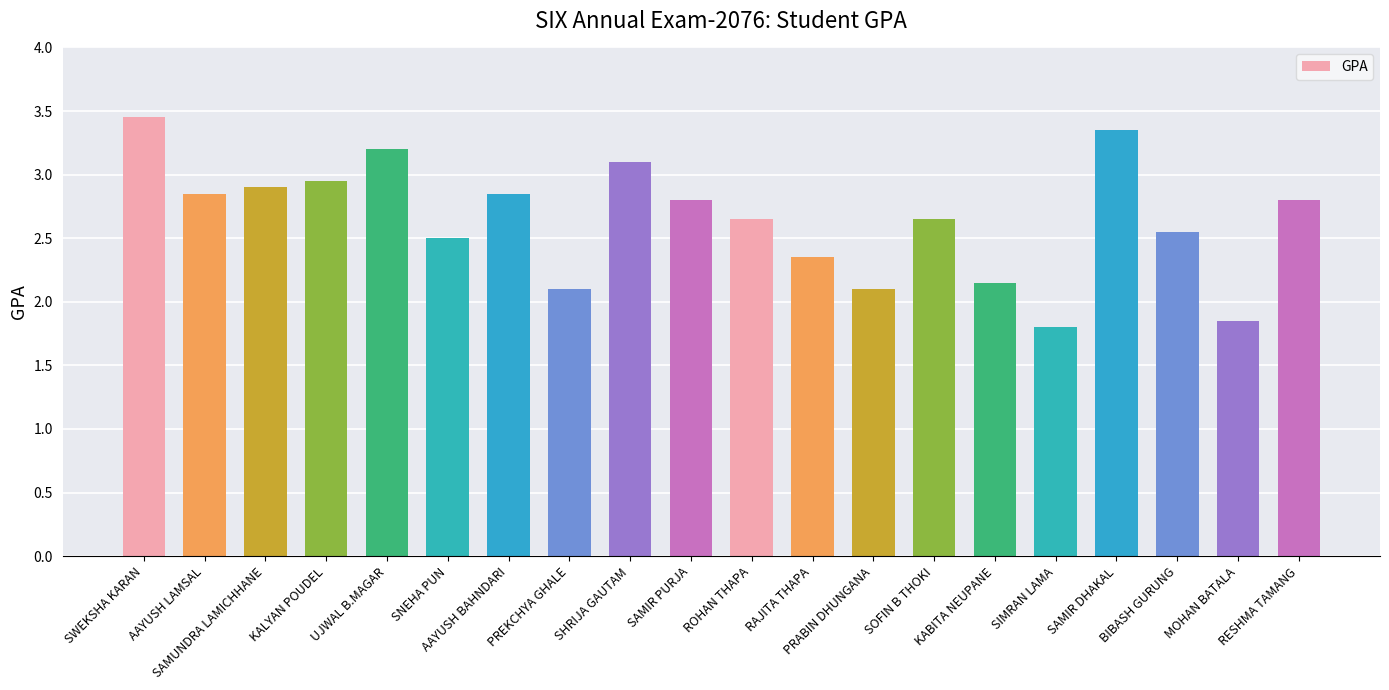

How many data points are less than 2?

2